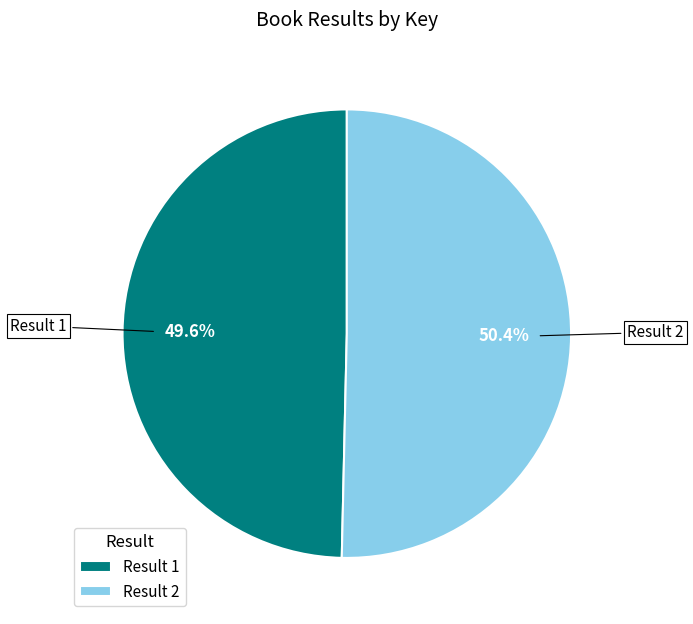

What is the majority slice?

Result 2